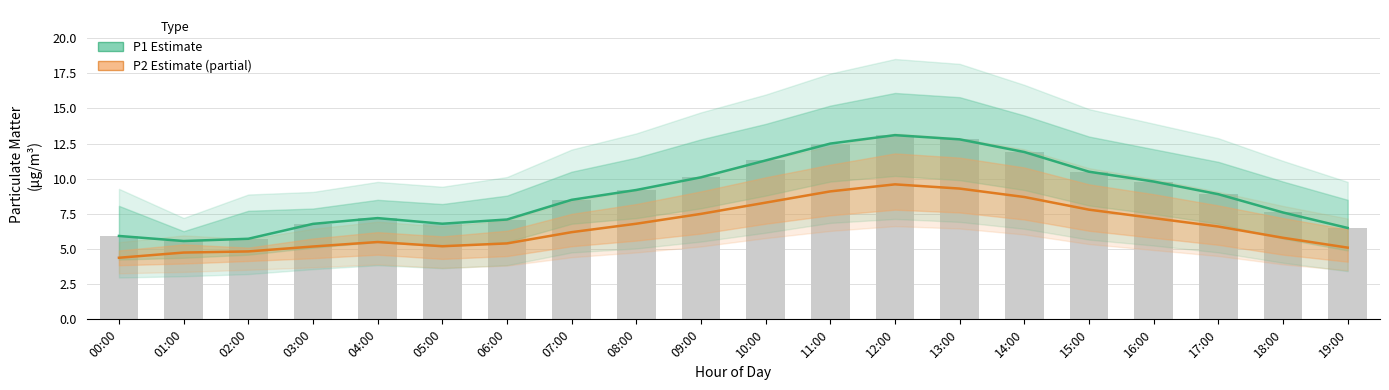

At which category does the chart reach its peak across all series?

12:00